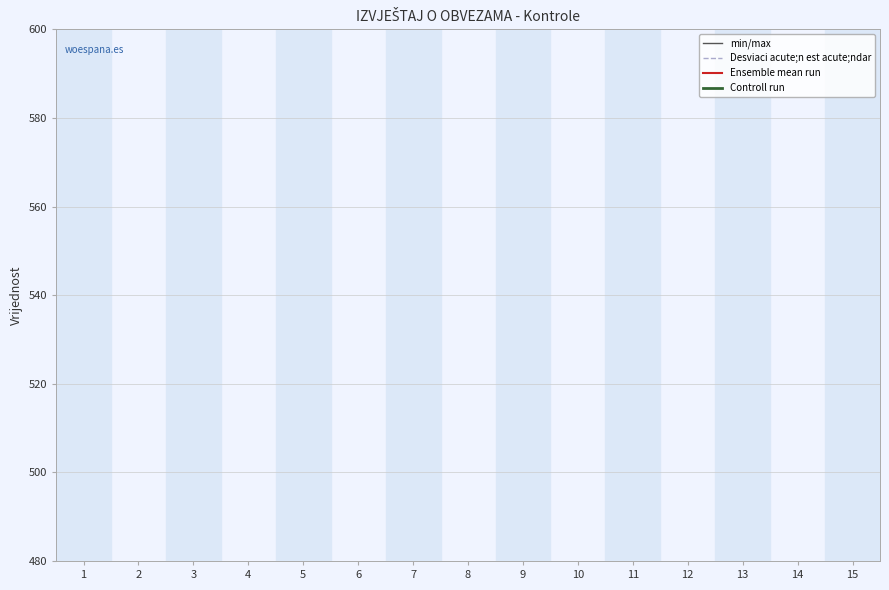

Count the number of data series in this chart.

4